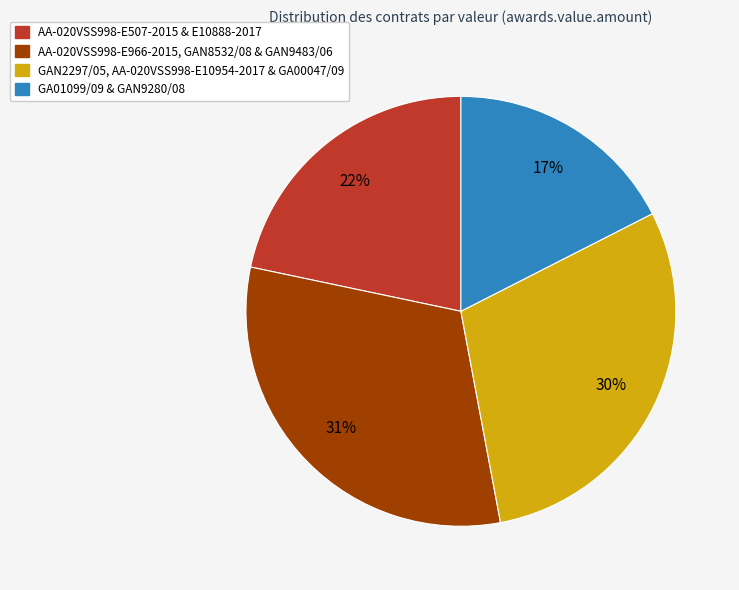

How many segments does this pie chart have?

4